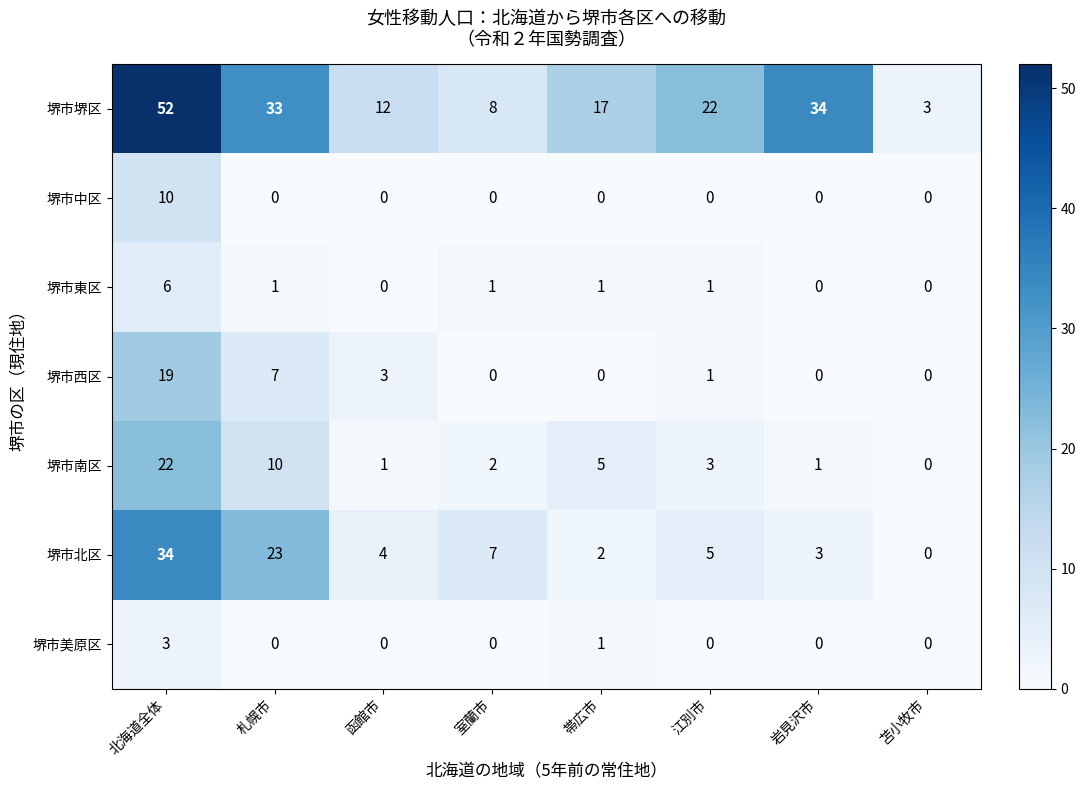

Which category has the highest value across all series?

北海道全体